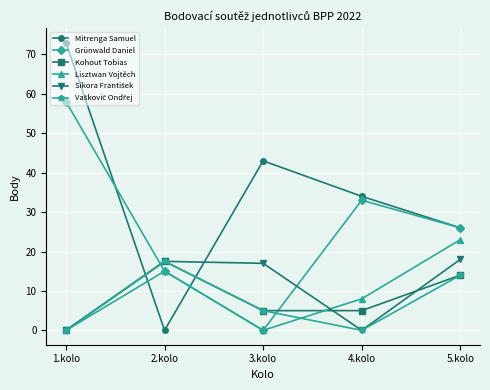

How many distinct data groups are displayed?

6